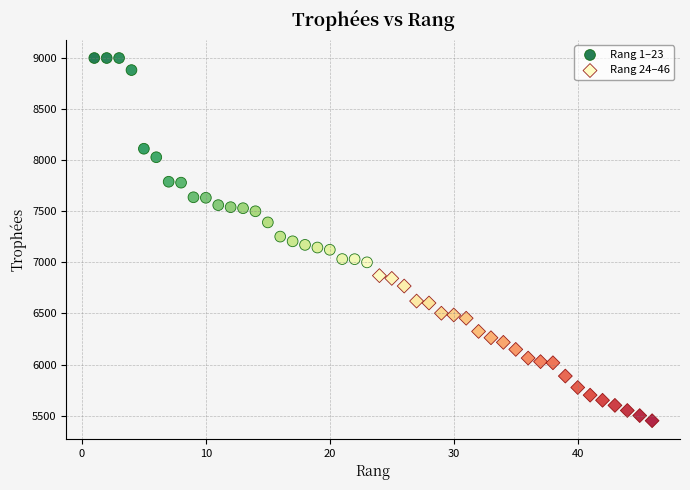

Which series reaches the minimum Y coordinate?

Rang 24–46